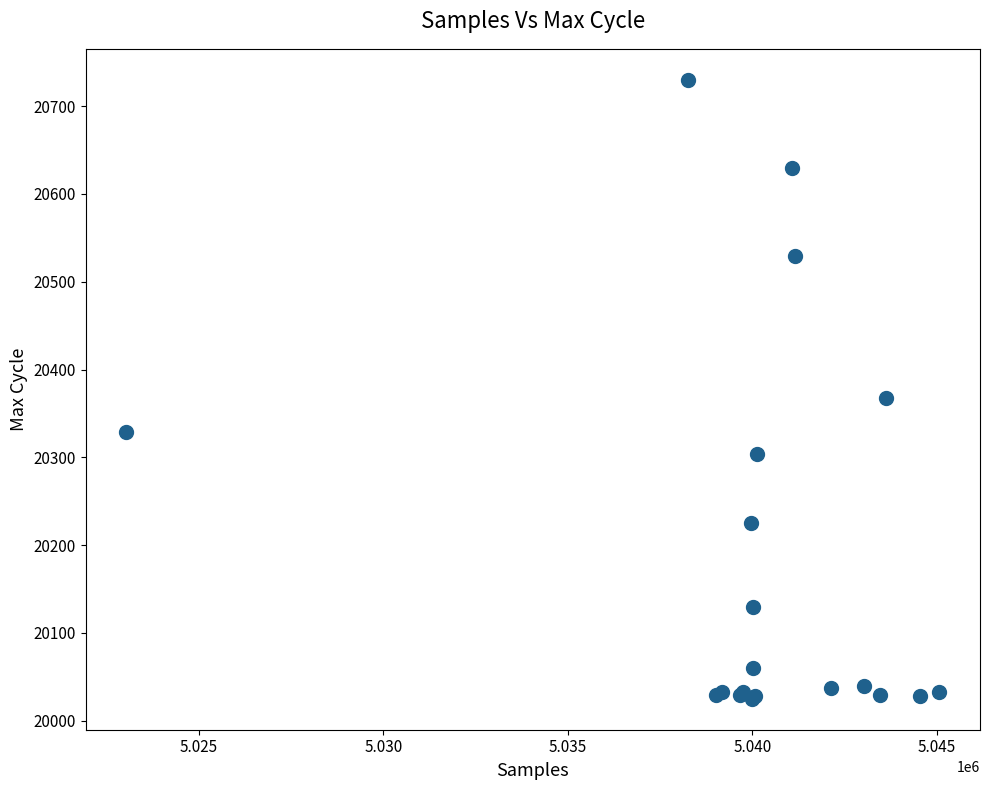

What Y value in the scatter plot is closest to 20377?

20368